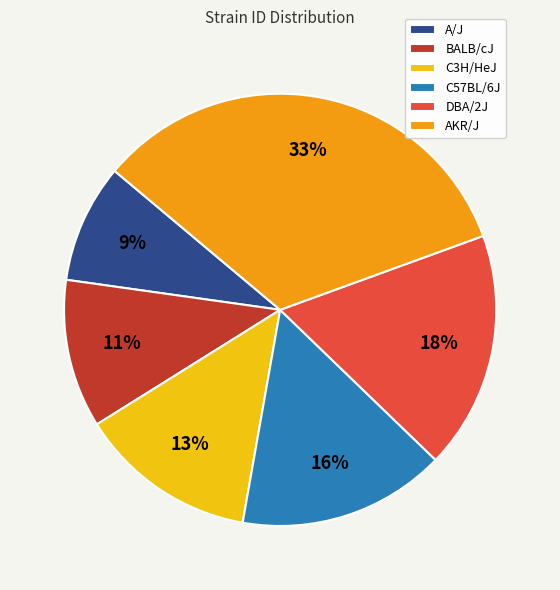

Count the number of slices in the pie.

6